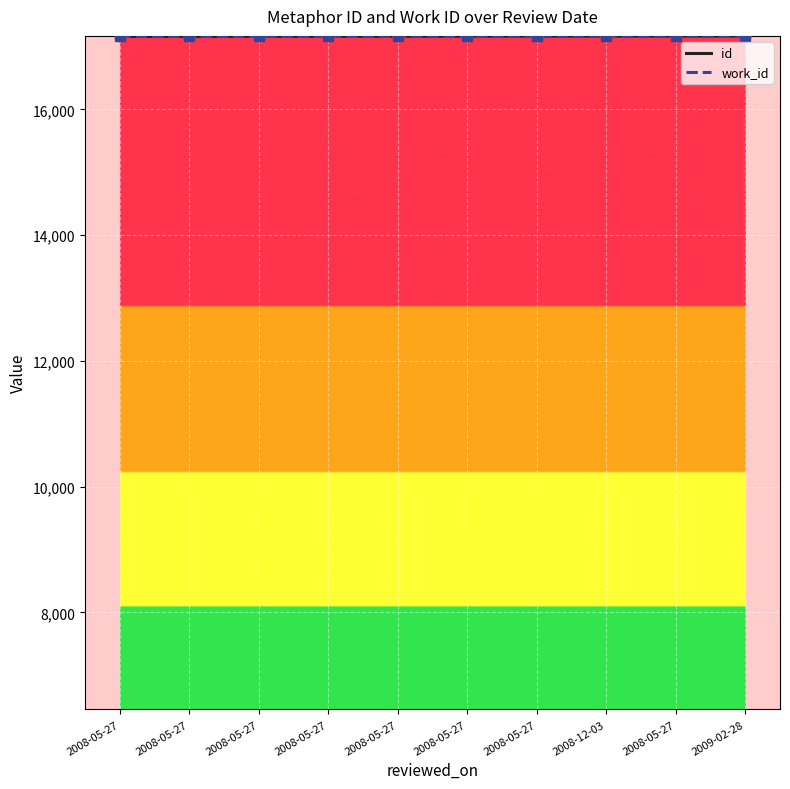

Does the chart have visible grid lines?

Yes